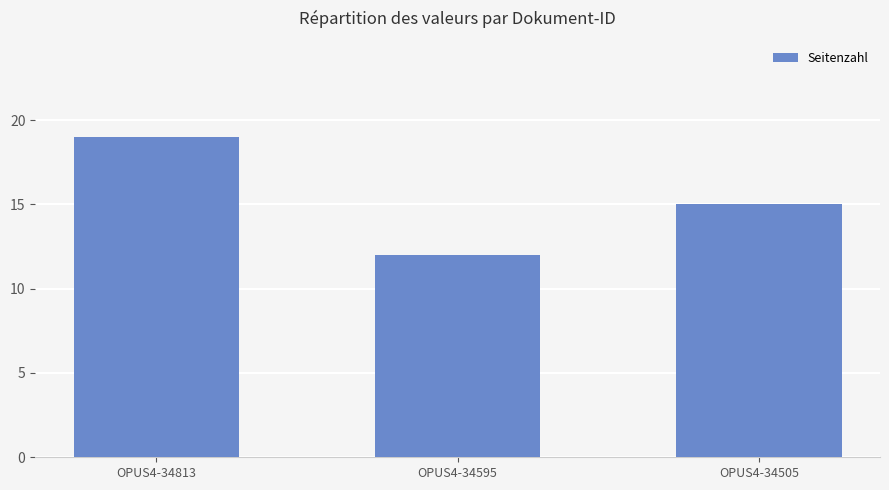

What is the difference between the maximum and second lowest values?

4